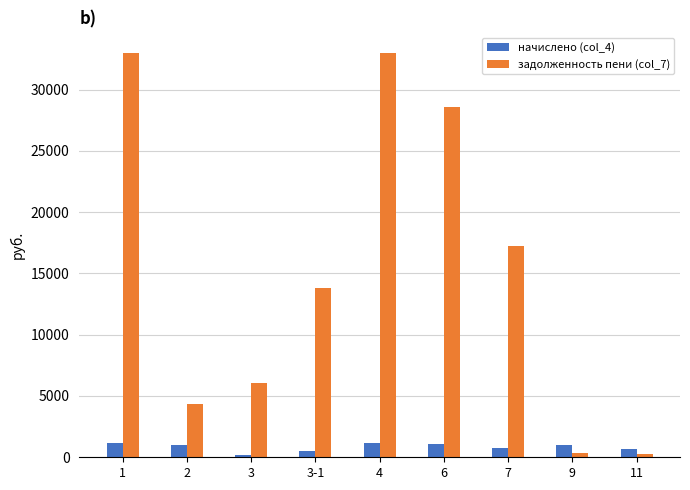

The value of начислено (col_4) at 1 is 1205.2. True or false?

True